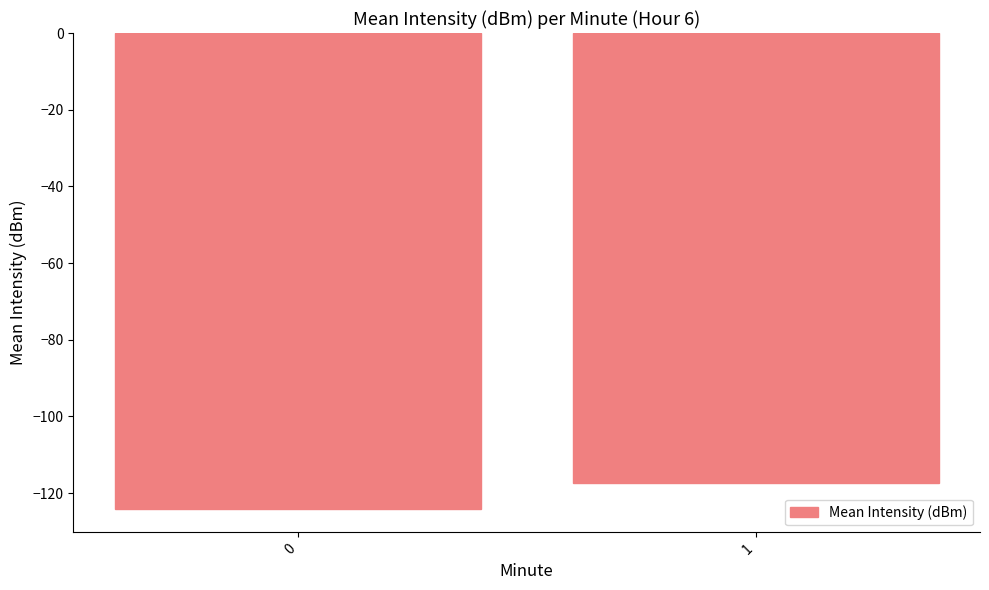

The value at 0 is -124.0. True or false?

True